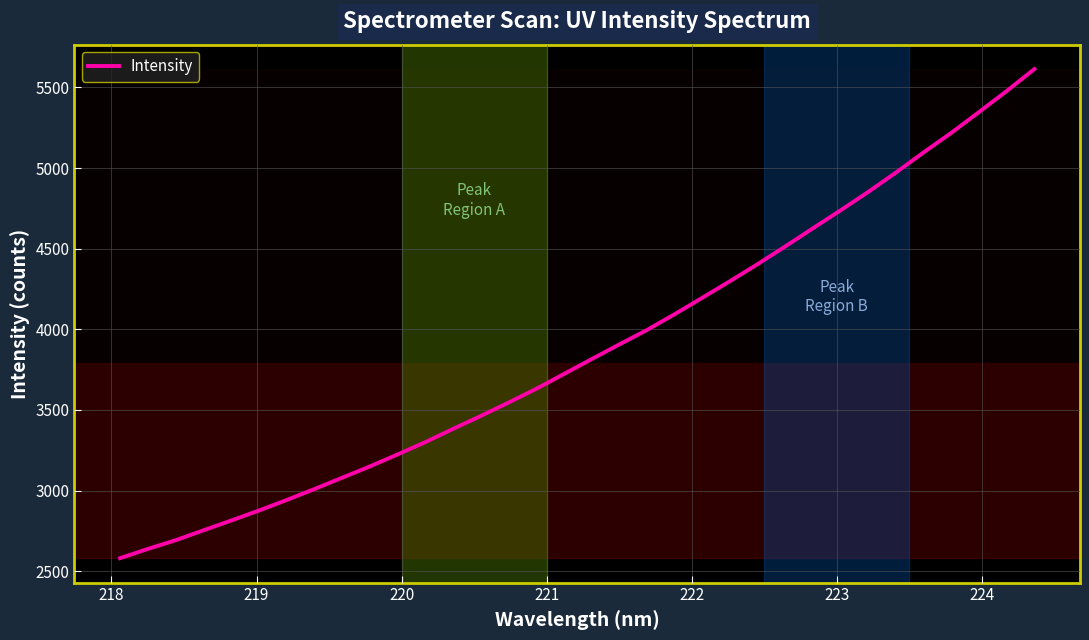

What is the maximum value shown in the chart?

5613.9